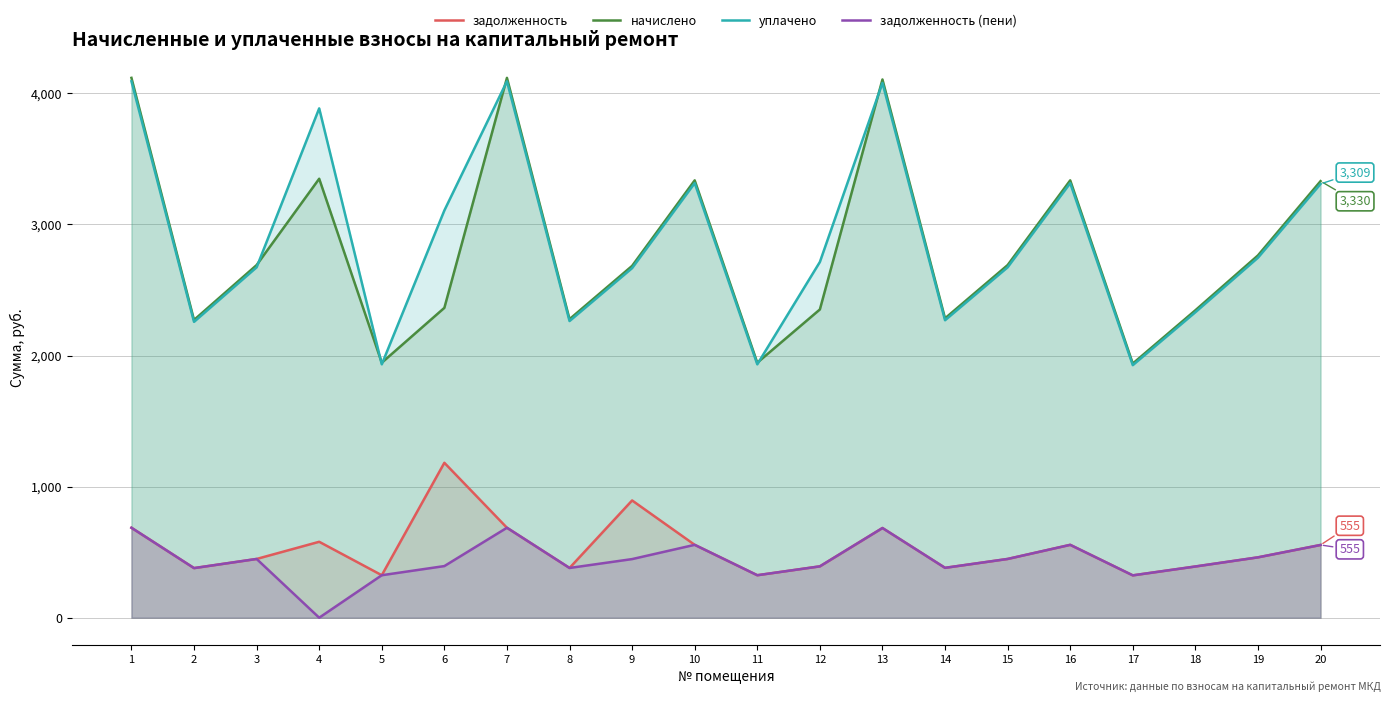

At how many categories does at least one series exceed 2938?

8